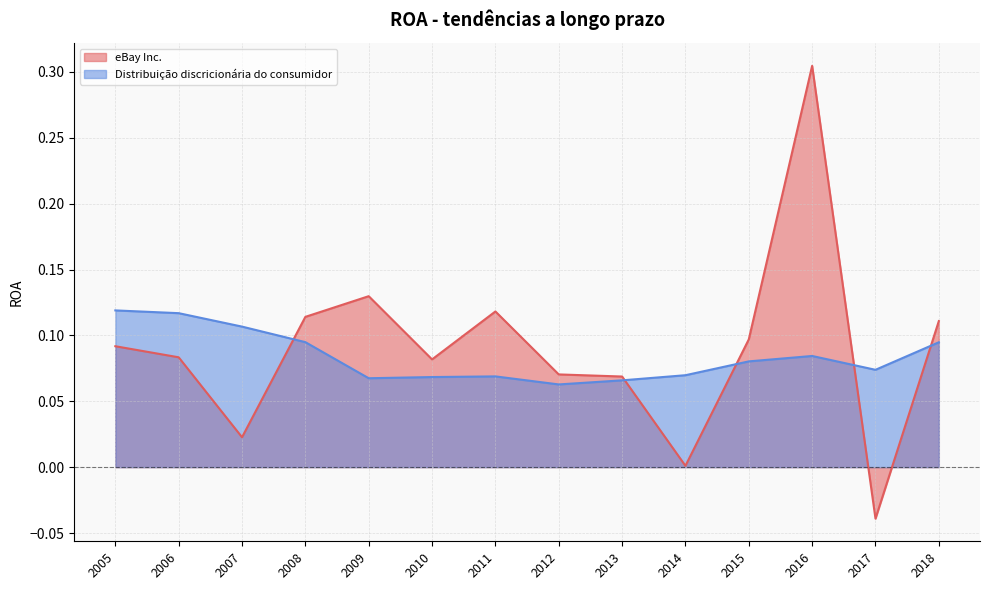

List the series in order of their peak value, highest first.

eBay Inc., Distribuição discricionária do consumidor